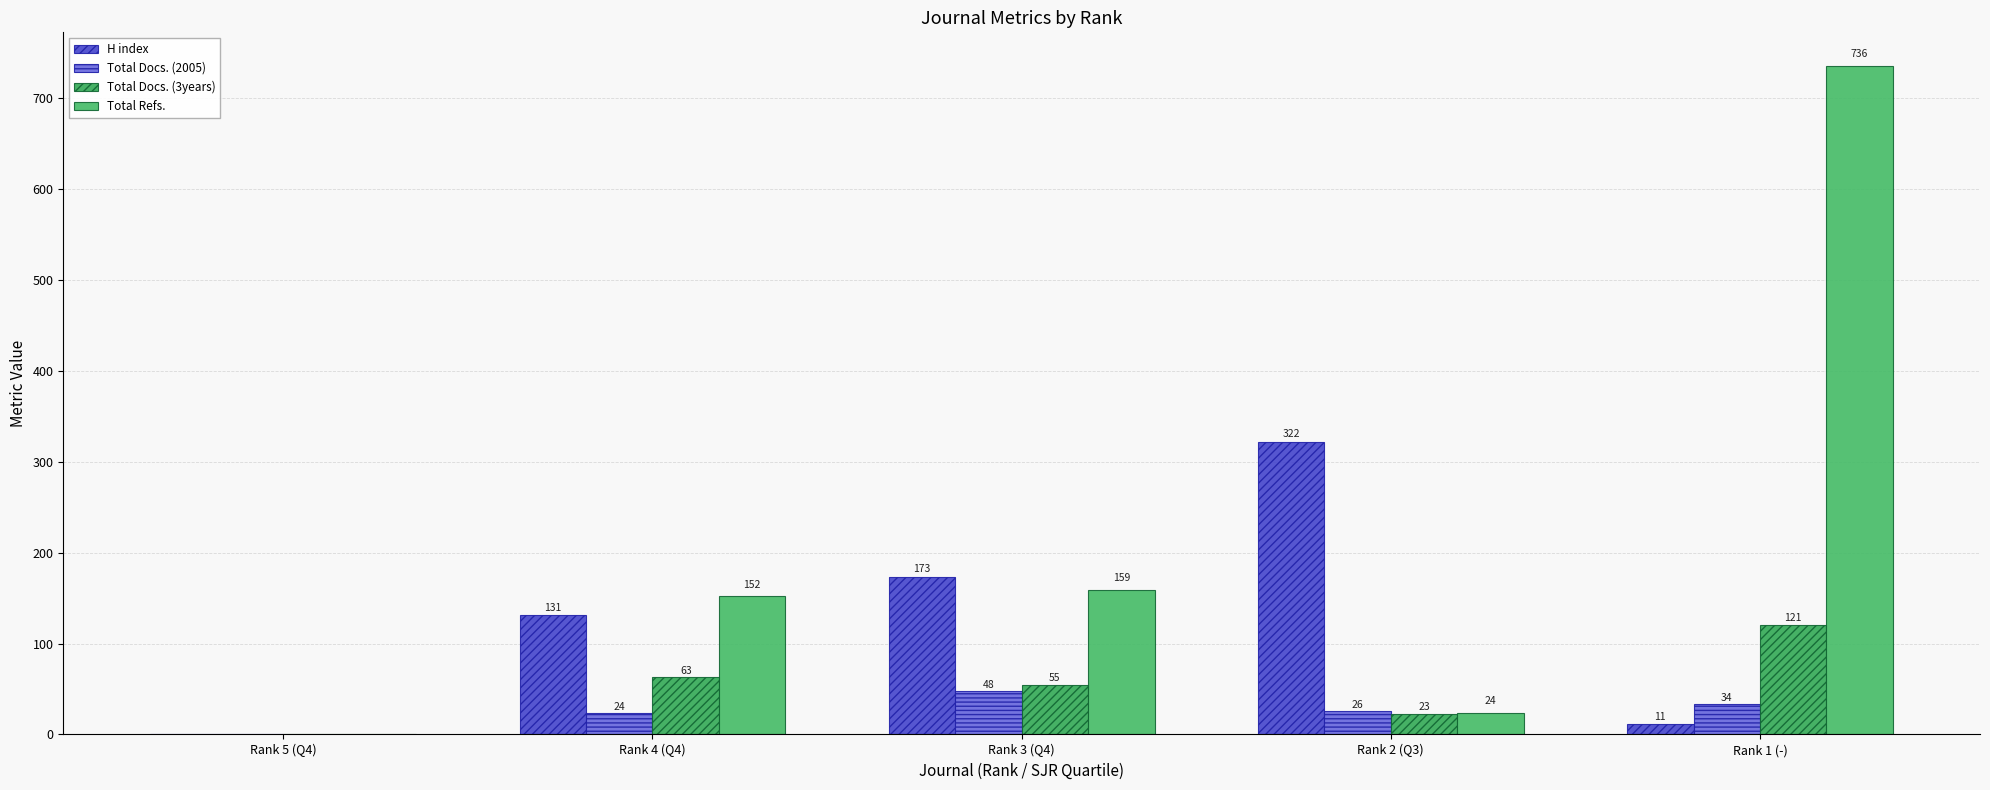

At which category is the sum across all series the highest?

Rank 1 (-)